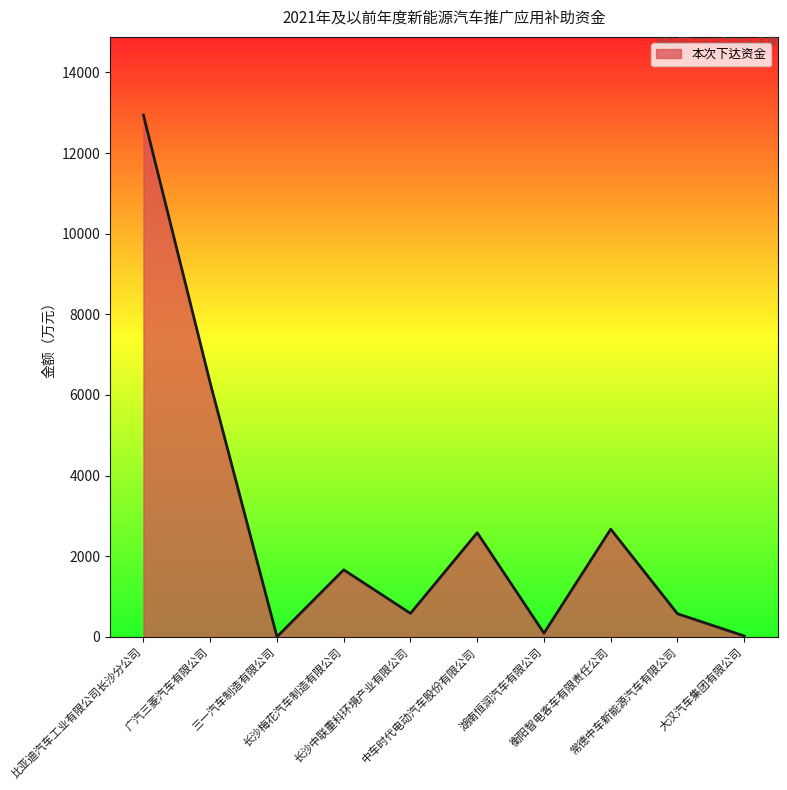

What is the difference between the maximum and minimum values?

12941